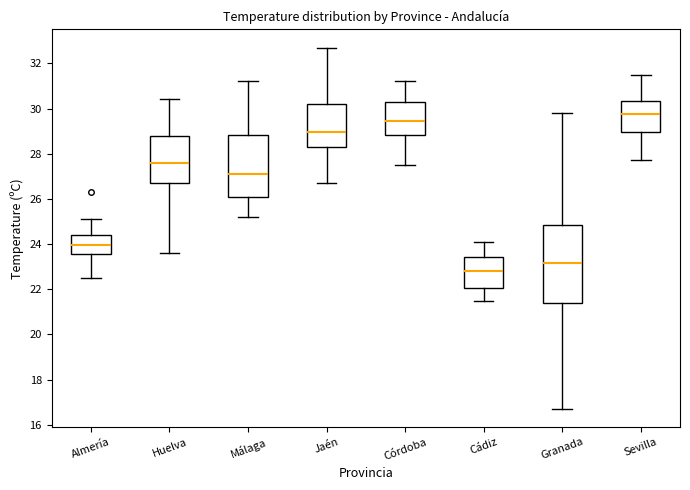

Which box has the highest median line?

Sevilla